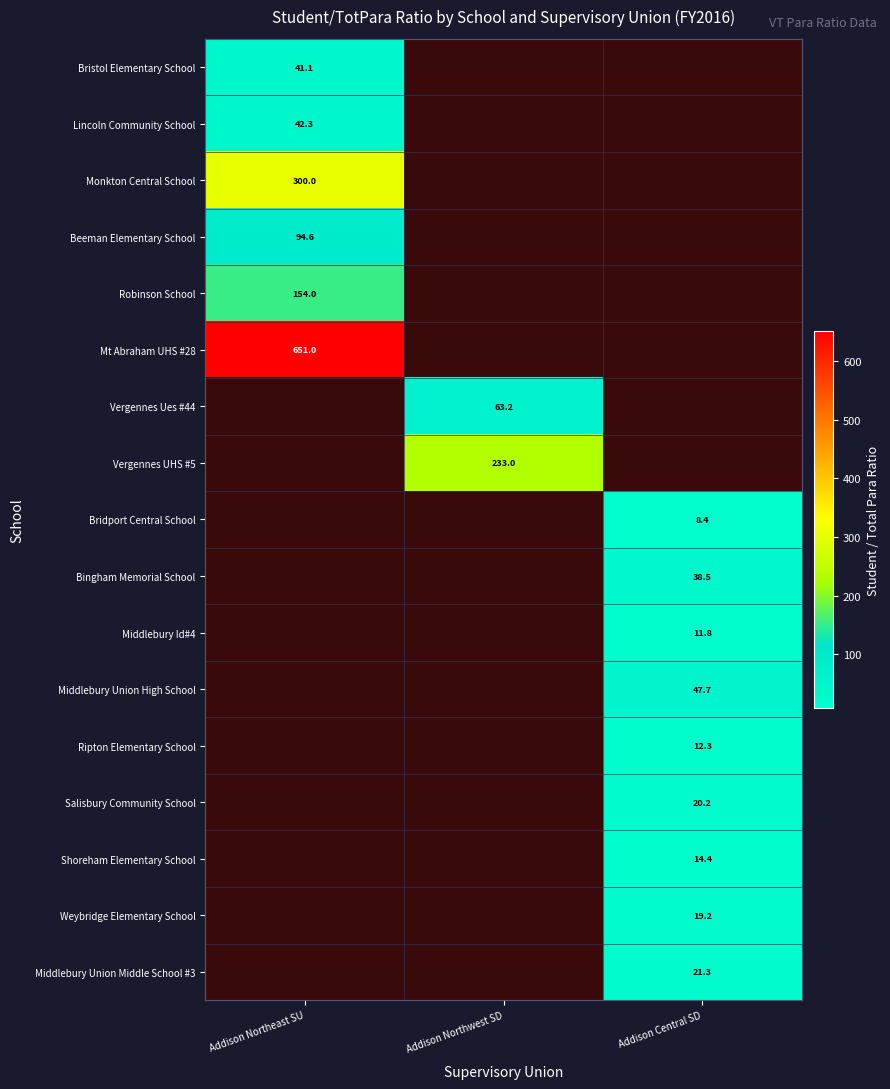

Rank the series at Addison Central SD from highest to lowest value.

Bristol Elementary School, Lincoln Community School, Monkton Central School, Beeman Elementary School, Robinson School, Mt Abraham UHS #28, Vergennes Ues #44, Vergennes UHS #5, Middlebury Union High School, Bingham Memorial School, Middlebury Union Middle School #3, Salisbury Community School, Weybridge Elementary School, Shoreham Elementary School, Ripton Elementary School, Middlebury Id#4, Bridport Central School